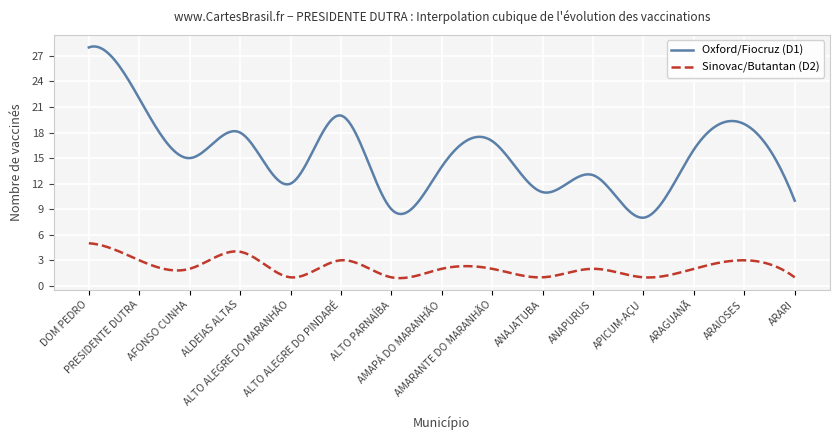

Which series has the largest range (max minus min)?

Oxford/Fiocruz (D1)